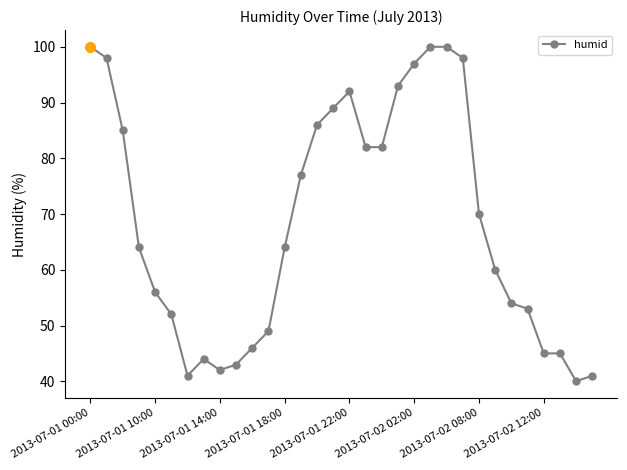

What is the smallest value displayed?

40